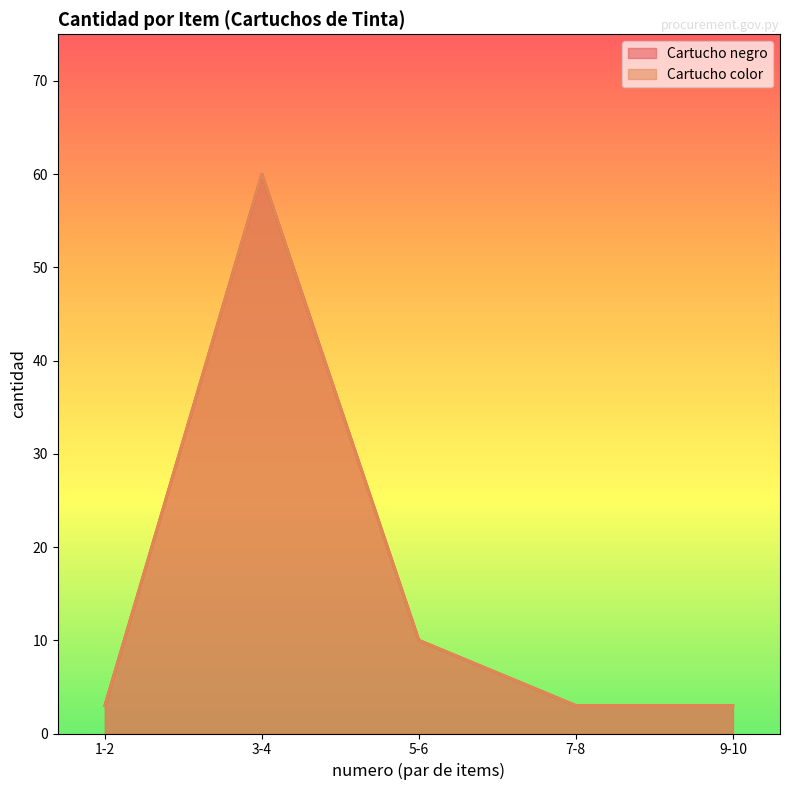

Rank the series by their maximum value, from highest to lowest.

Cartucho negro, Cartucho color